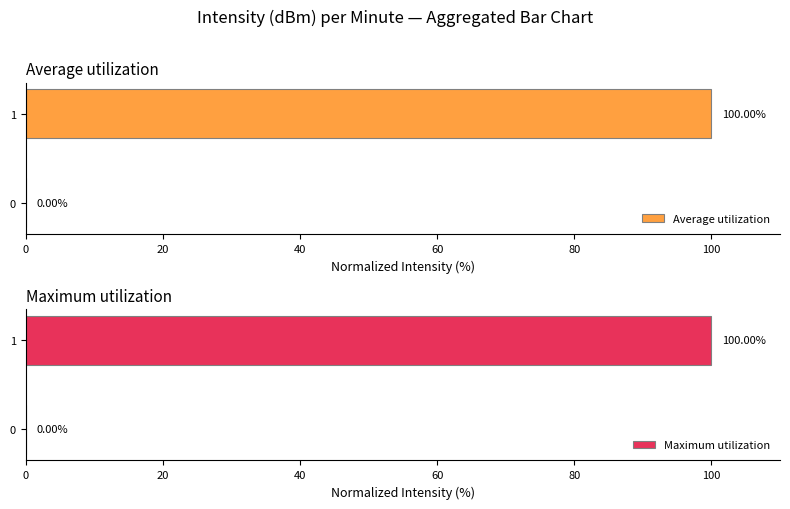

What is the average value of the Average utilization series?

50